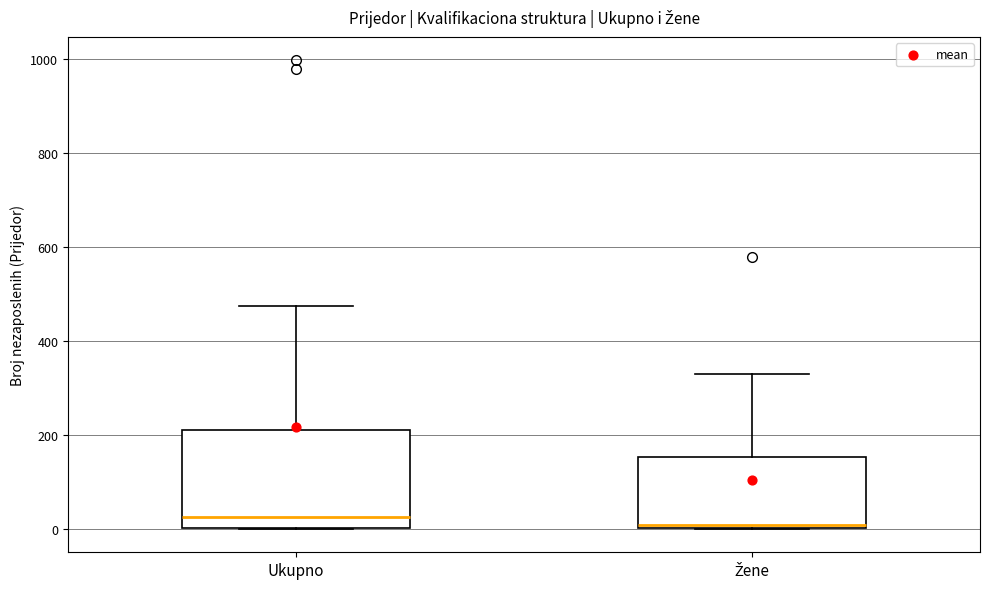

Which box is the tallest, from its lower edge to its upper edge?

Ukupno